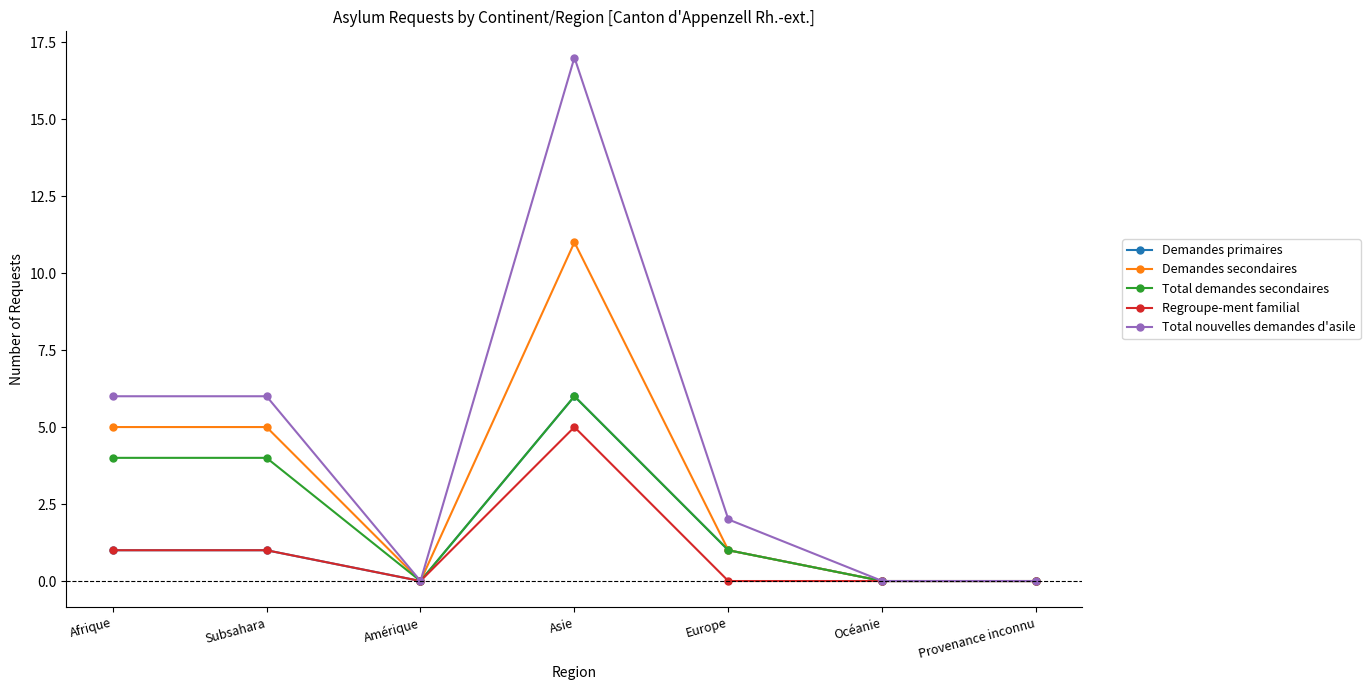

Is the value of Total nouvelles demandes d'asile at Asie greater than the value of Regroupe-ment familial at Afrique?

Yes